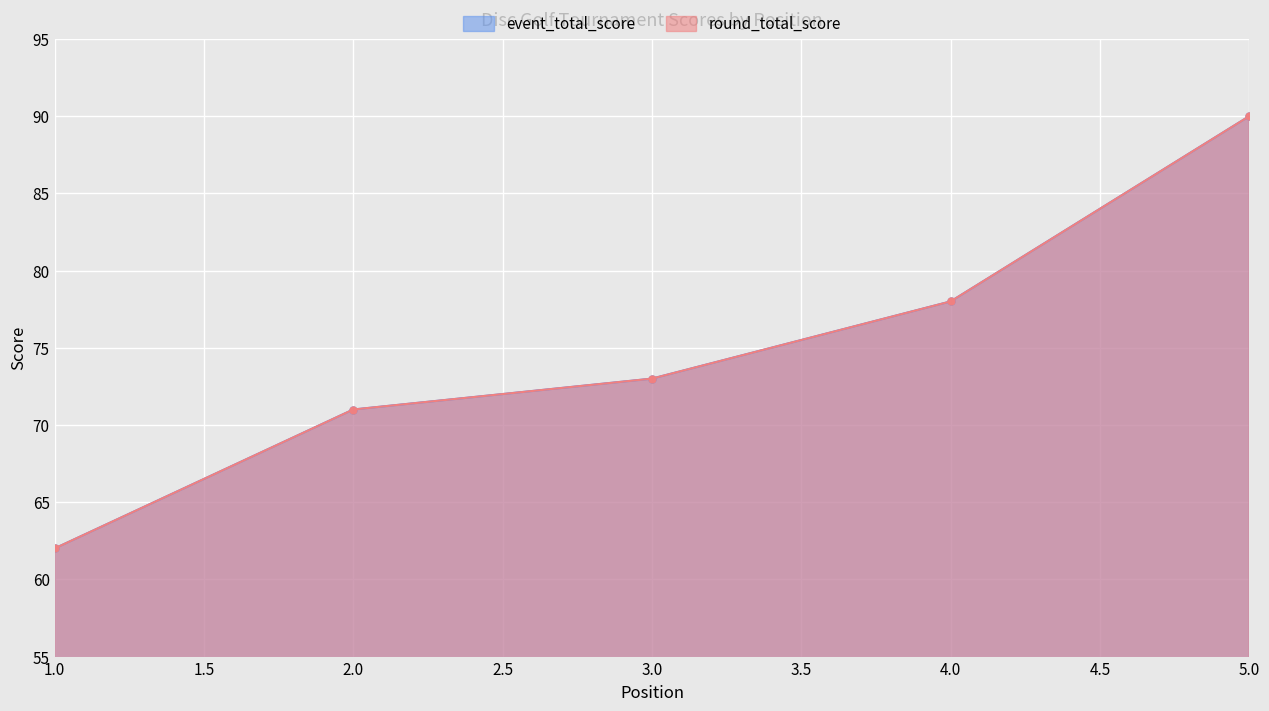

Which category has the lowest value across all series?

1